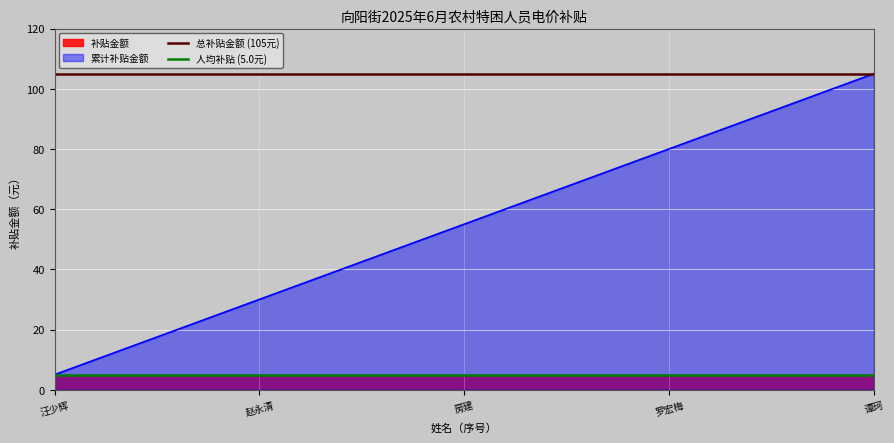

What is the lowest value of the 累计补贴金额 series?

5